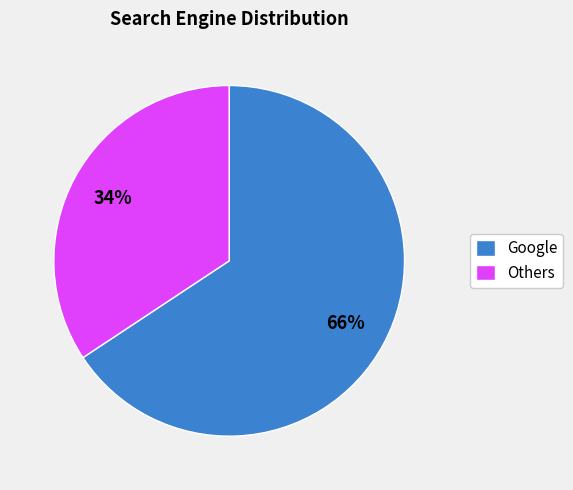

What is the ratio of the value at Others to the value at Google?

0.5